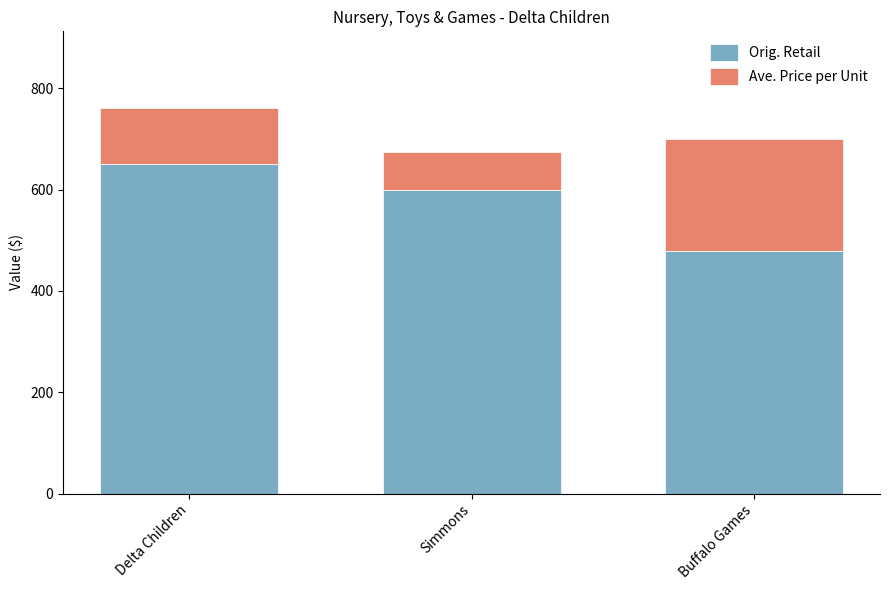

What is the sum of all Orig. Retail values?

1729.8